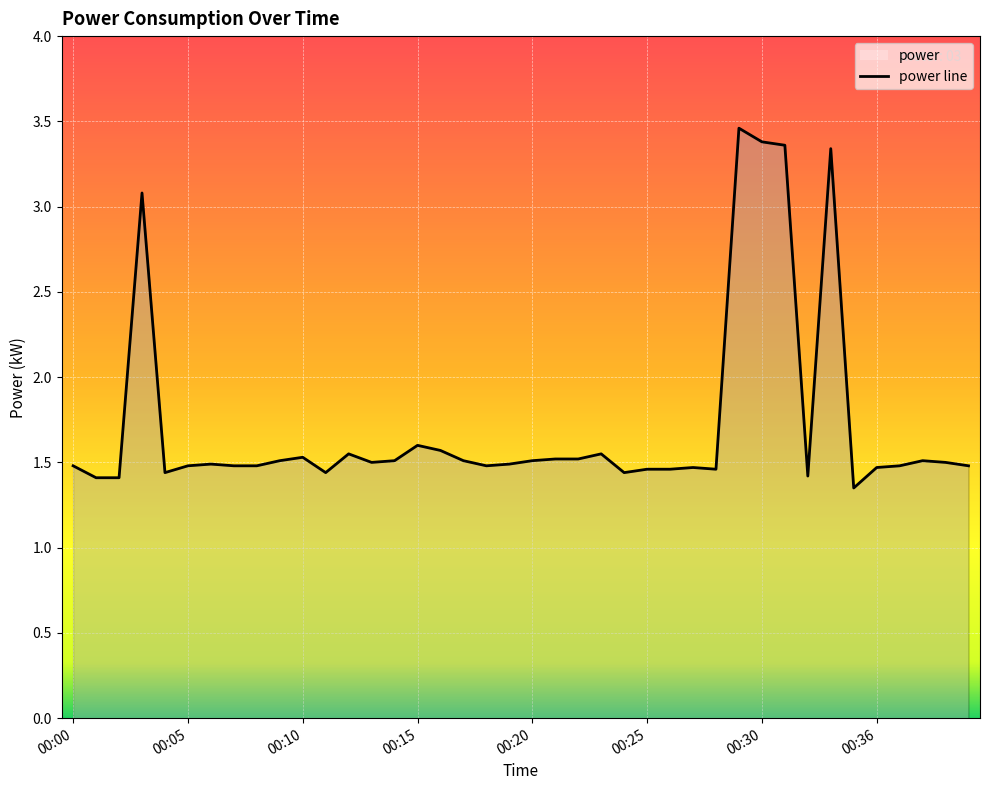

Reading right to left, extract all data points from this chart.

00:40=1.5	00:39=1.5	00:38=1.5	00:37=1.5	00:36=1.5	00:35=1.4	00:33=3.3	00:32=1.4	00:31=3.4	00:30=3.4	00:29=3.5	00:28=1.5	00:27=1.5	00:26=1.5	00:25=1.5	00:24=1.4	00:23=1.6	00:22=1.5	00:21=1.5	00:20=1.5	00:19=1.5	00:18=1.5	00:17=1.5	00:16=1.6	00:15=1.6	00:14=1.5	00:13=1.5	00:12=1.6	00:11=1.4	00:10=1.5	00:09=1.5	00:08=1.5	00:07=1.5	00:06=1.5	00:05=1.5	00:04=1.4	00:03=3.1	00:02=1.4	00:01=1.4	00:00=1.5